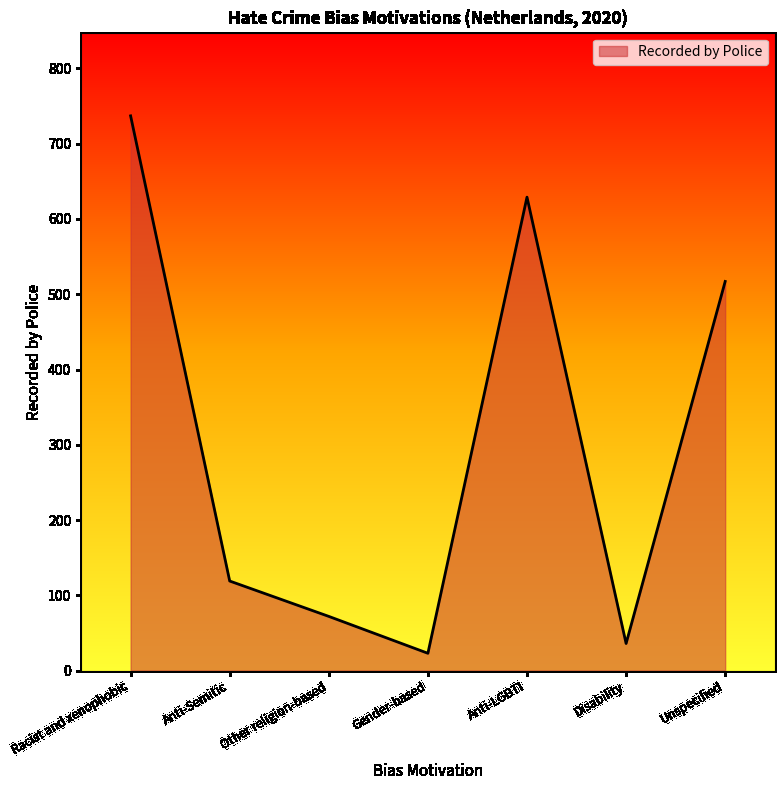

At which category does the data reach its first local valley?

Gender-based